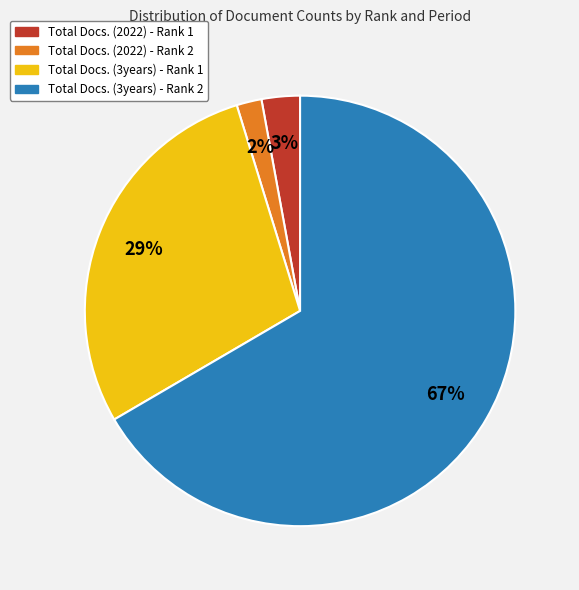

What is the ratio of the value at Total Docs. (3years) - Rank 1 to the value at Total Docs. (3years) - Rank 2?

0.4